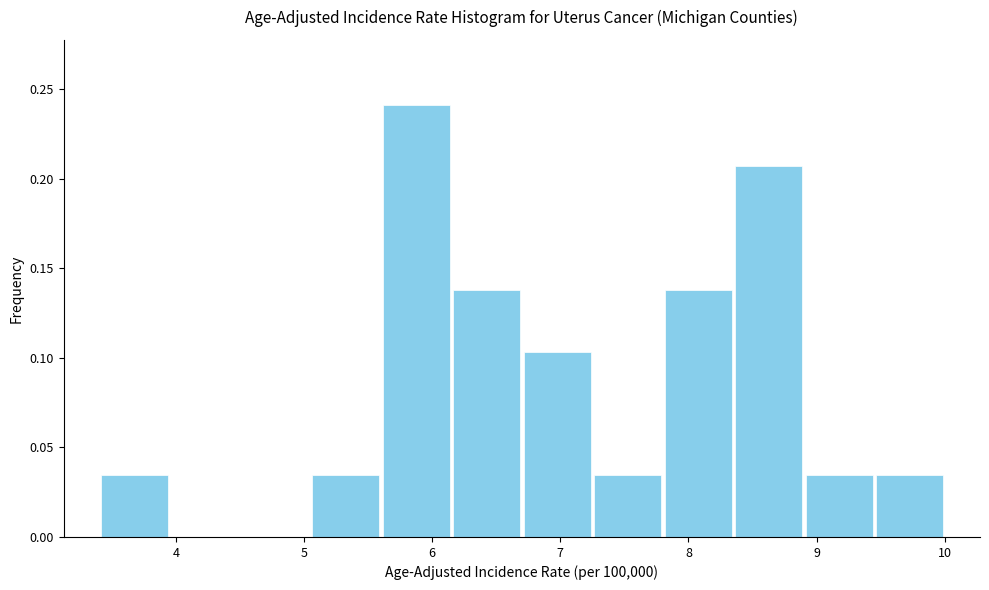

Reading left to right, transcribe this chart: for each bar, give the range it covers on the x-axis and its height. Neither the bar edges nor the heights are printed on the chart, so give them approximately, as read against the axes.

3.40 to 3.95: 0.035
3.95 to 4.50: 0
4.50 to 5.05: 0
5.05 to 5.60: 0.035
5.60 to 6.15: 0.240
6.15 to 6.70: 0.140
6.70 to 7.25: 0.105
7.25 to 7.80: 0.035
7.80 to 8.35: 0.140
8.35 to 8.90: 0.205
8.90 to 9.45: 0.035
9.45 to 10.00: 0.035